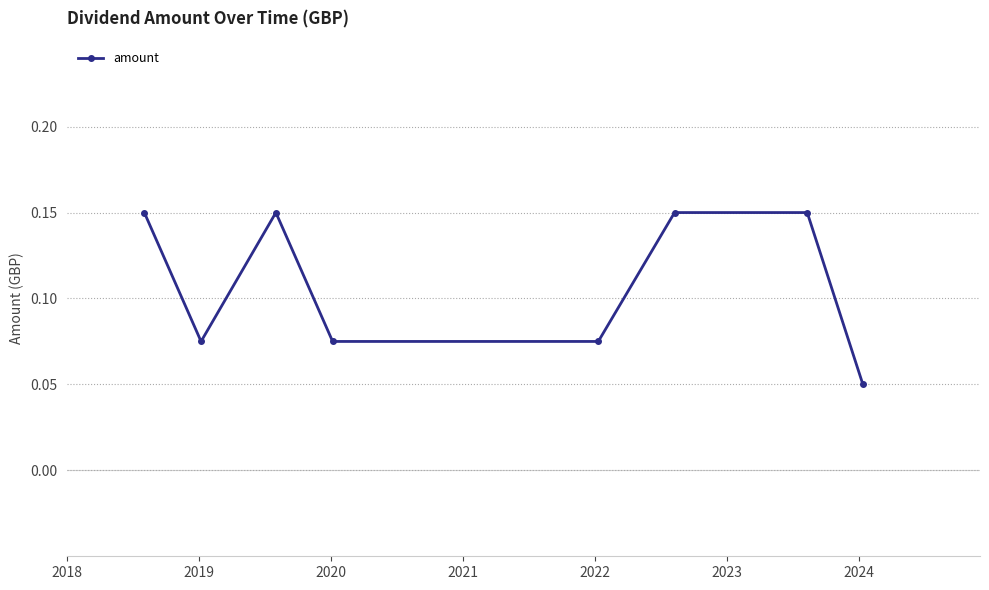

True or false: there are more than 2 points higher than both neighbors.

False